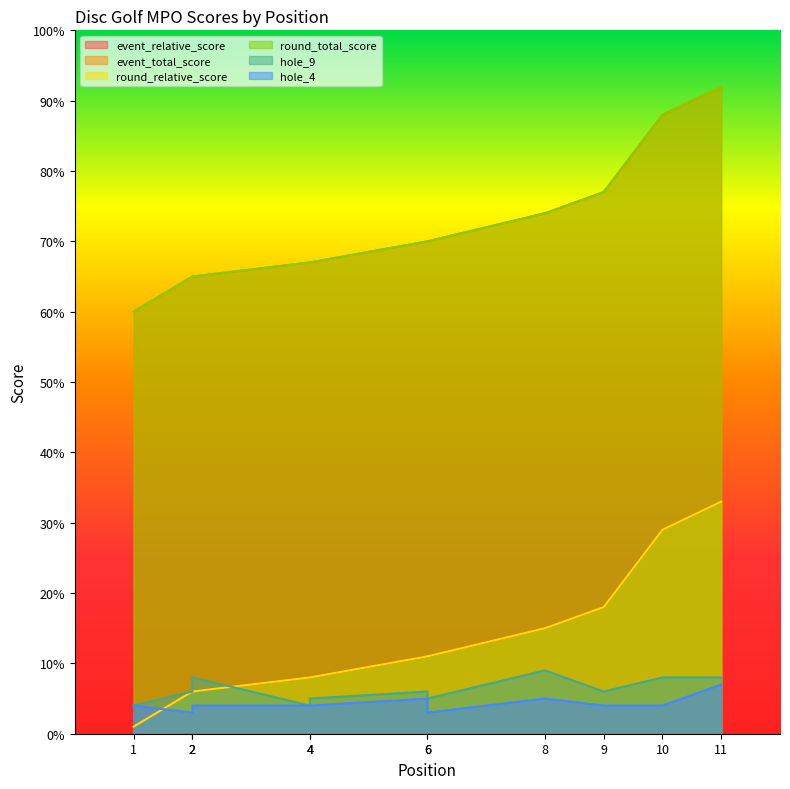

The value of hole_4 at 8 is 8. True or false?

False